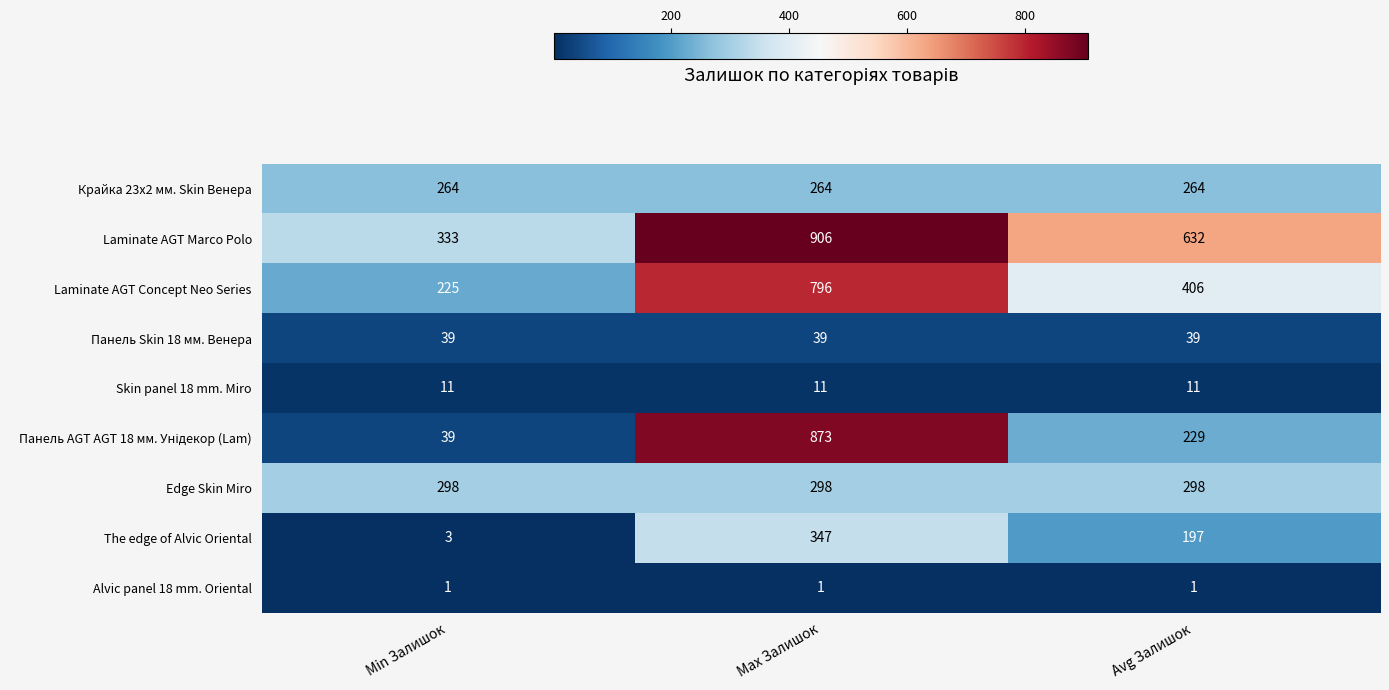

Read the Laminate AGT Concept Neo Series value at Max Залишок, to the nearest 50.

800